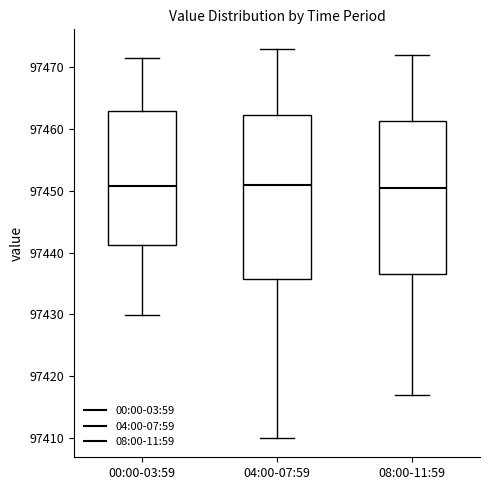

Reading left to right, read every box against the y-axis: the position of its median line, the range the box covers, and the ends of its whiskers. The values are not printed on the chart, so give them approximately, as read against the axis.

00:00-03:59: median 97451, box 97441 to 97463, whiskers 97430 to 97472
04:00-07:59: median 97451, box 97436 to 97462, whiskers 97410 to 97473
08:00-11:59: median 97451, box 97437 to 97461, whiskers 97417 to 97472